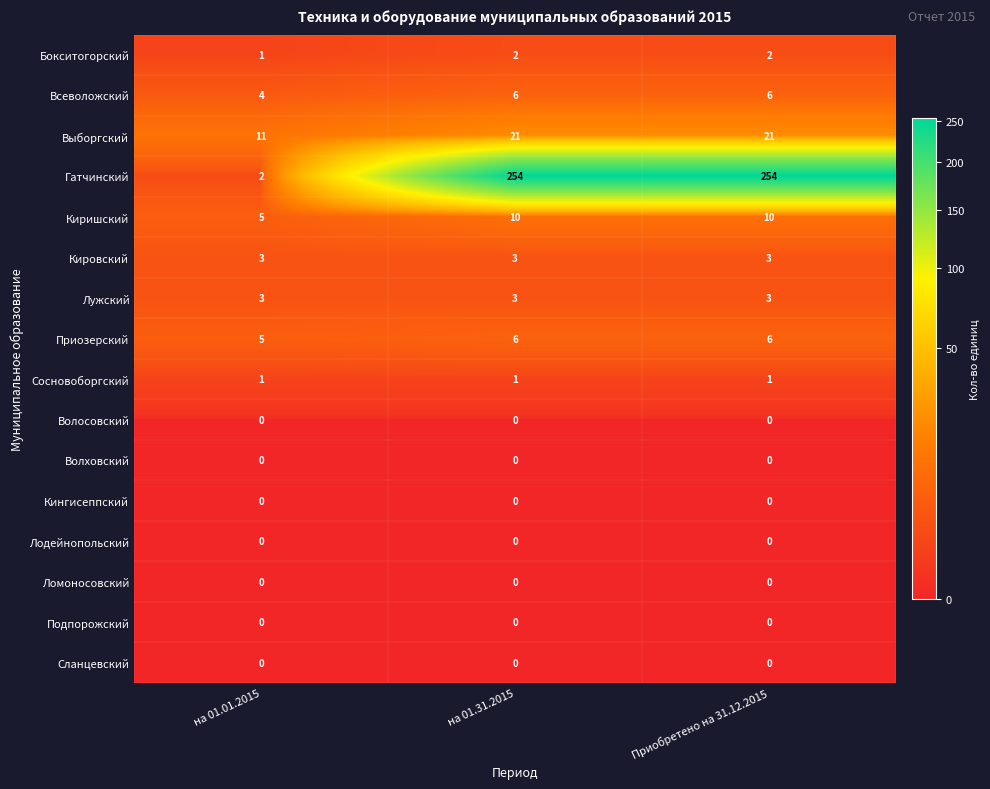

Is the value of Волосовский at Приобретено на 31.12.2015 greater than the value of Приозерский at на 01.01.2015?

No